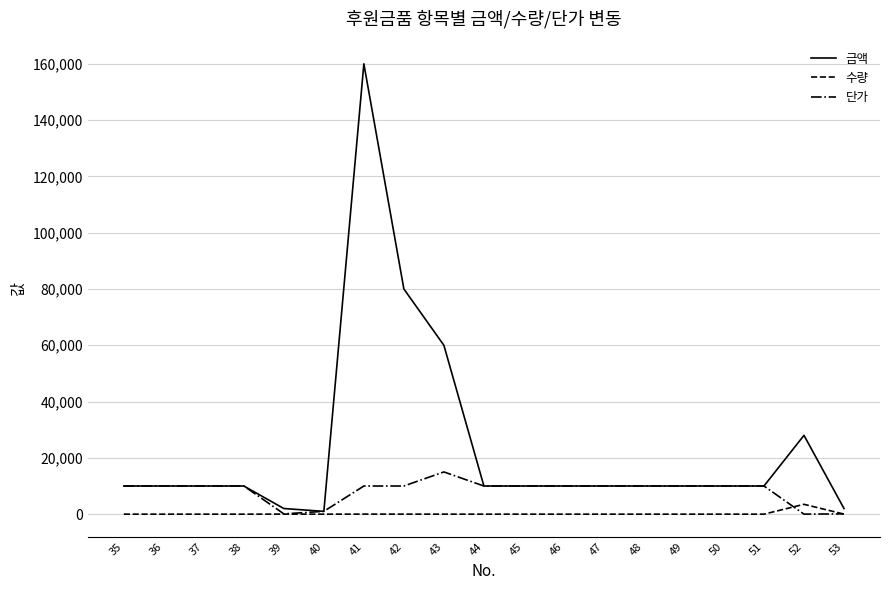

Between 43 and 51, which series saw the biggest shift?

금액